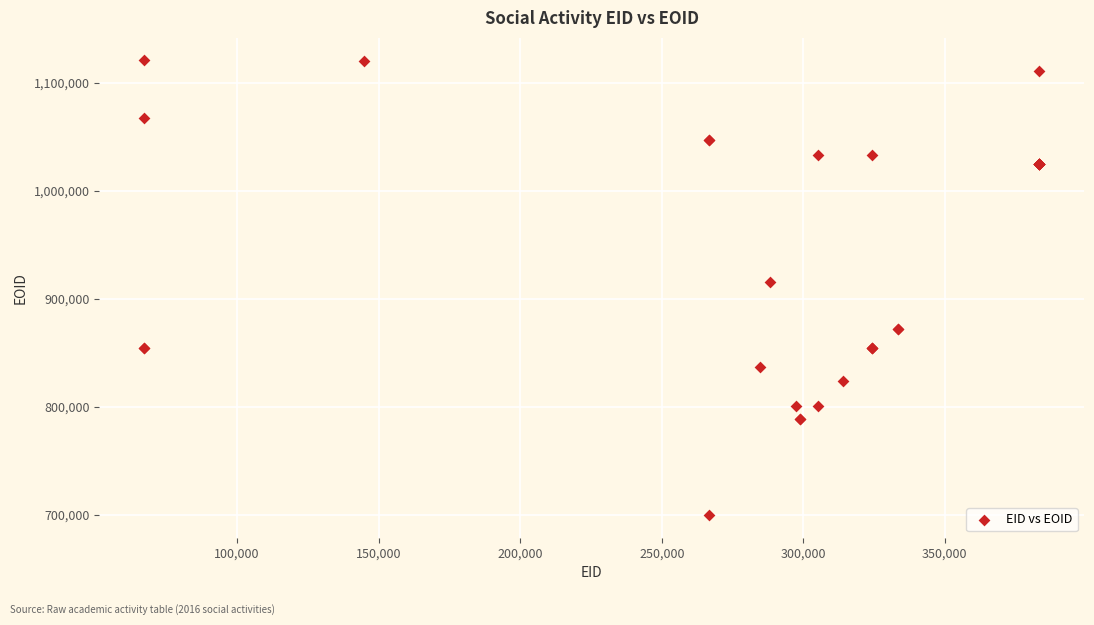

What Y value in the scatter plot is closest to 910196?

915065